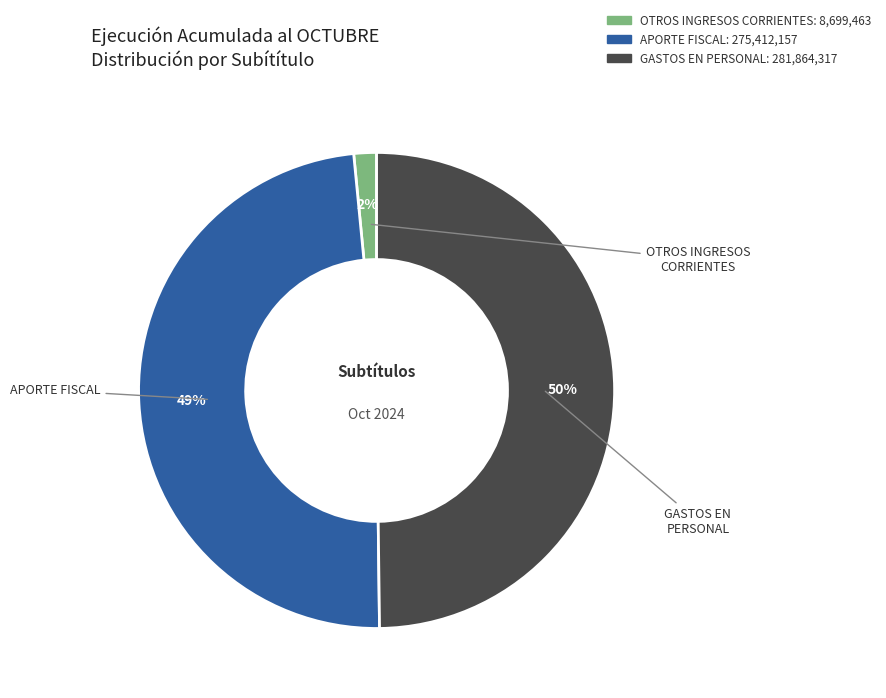

Which category has the biggest portion of the pie?

GASTOS EN PERSONAL